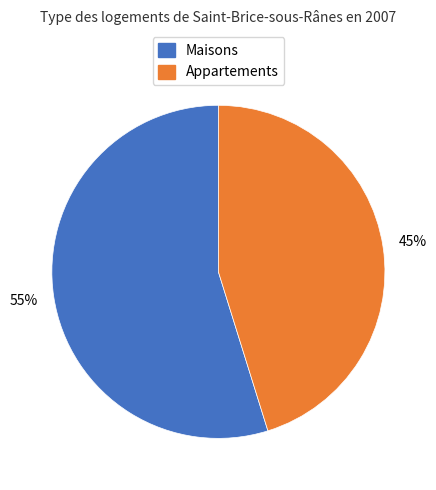

How many segments does this pie chart have?

2